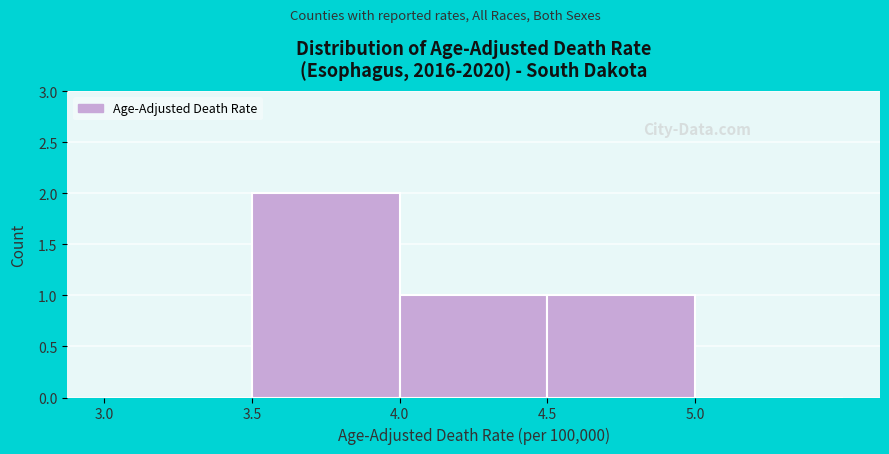

Reading left to right, list every bar in this chart as the range it spans on the x-axis followed by its height. The values are not printed on the chart, so give them approximately, as read against the axis.

3.0 to 3.5: 0
3.5 to 4.0: 2
4.0 to 4.5: 1
4.5 to 5.0: 1
5.0 to 5.5: 0